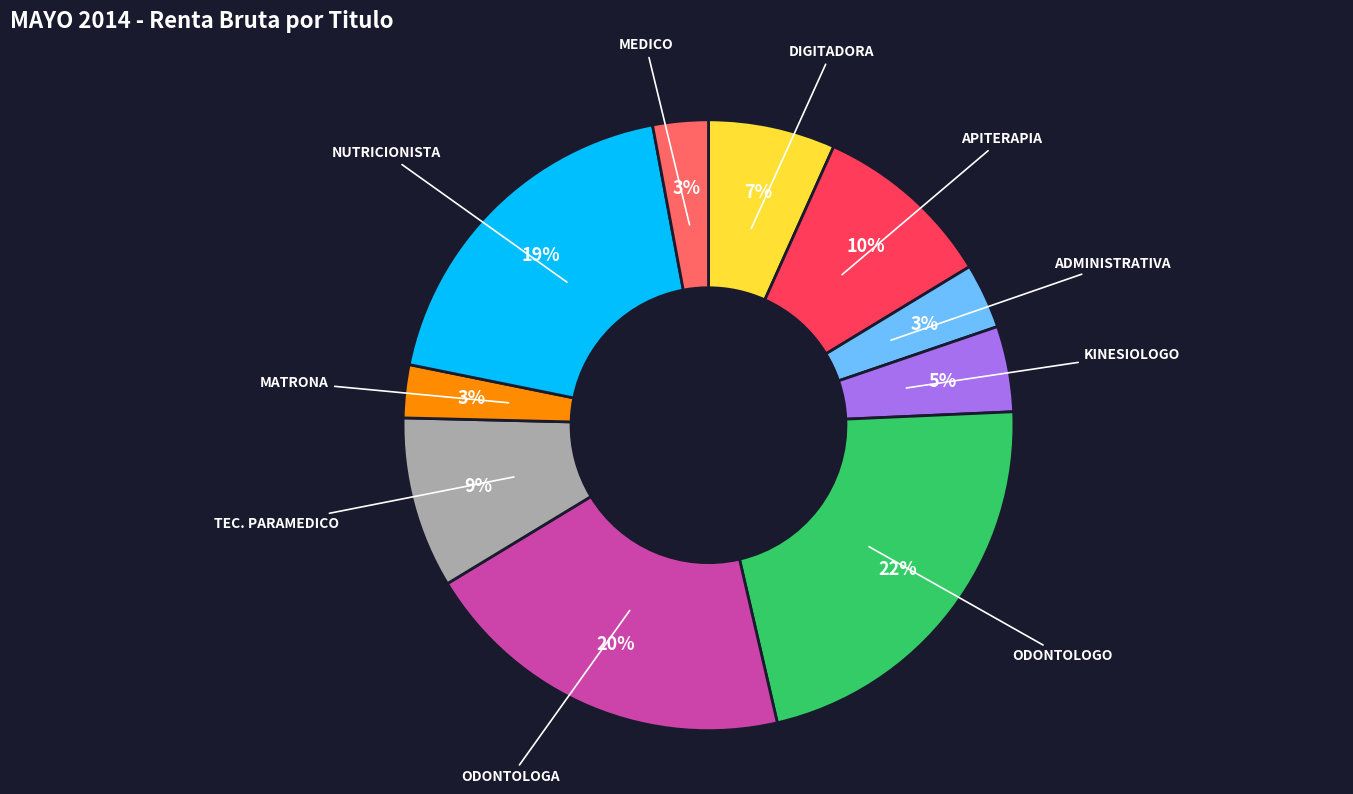

Is there any slice that represents more than half of the pie?

No